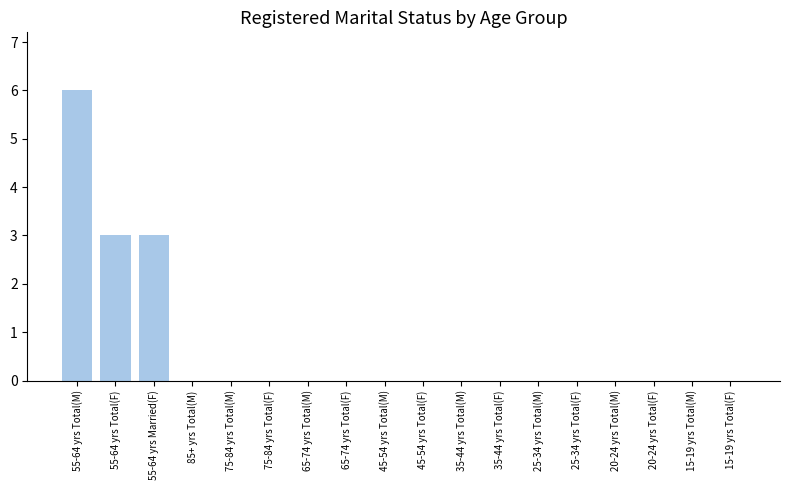

At which category does the chart reach its peak across all series?

55-64 yrs Total(M)